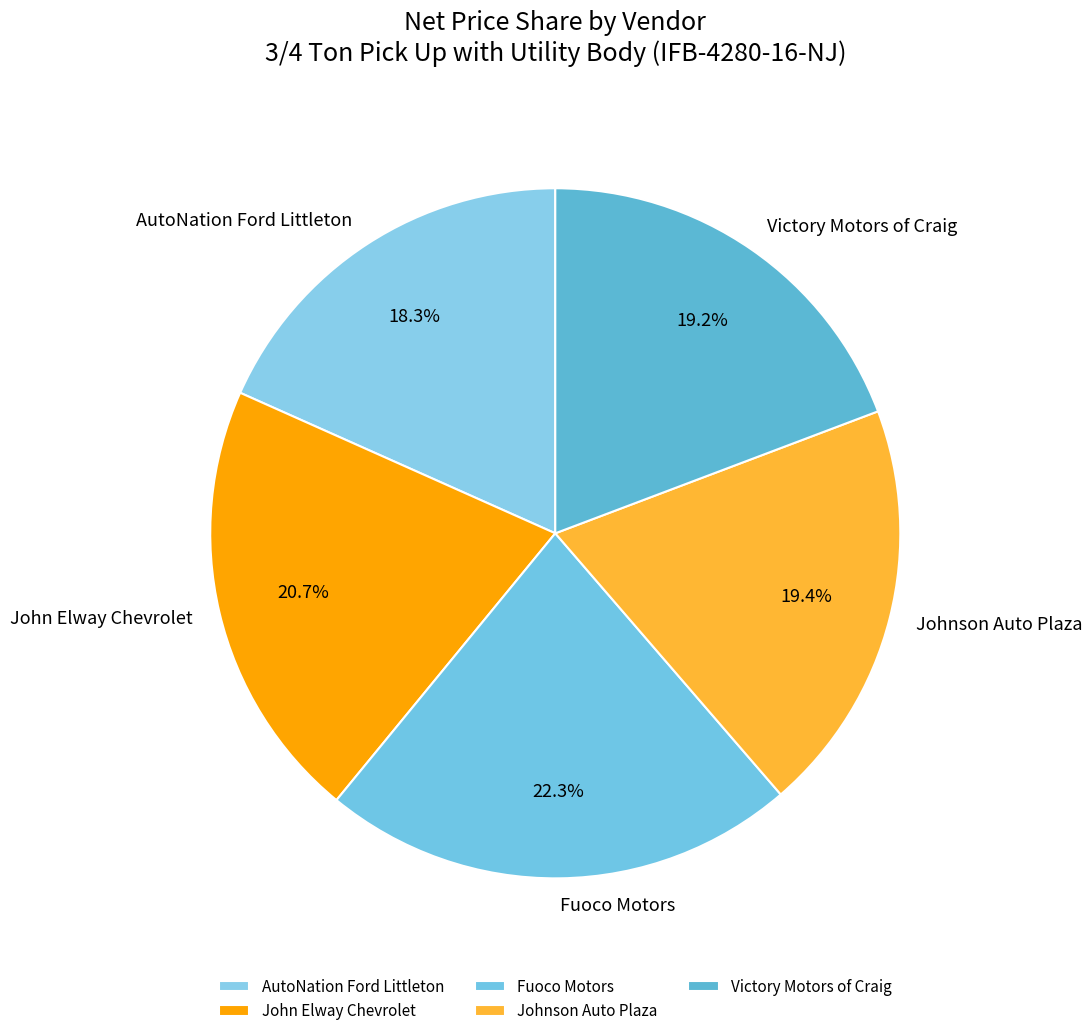

To the nearest percent, what percentage of the pie is Johnson Auto Plaza?

19%